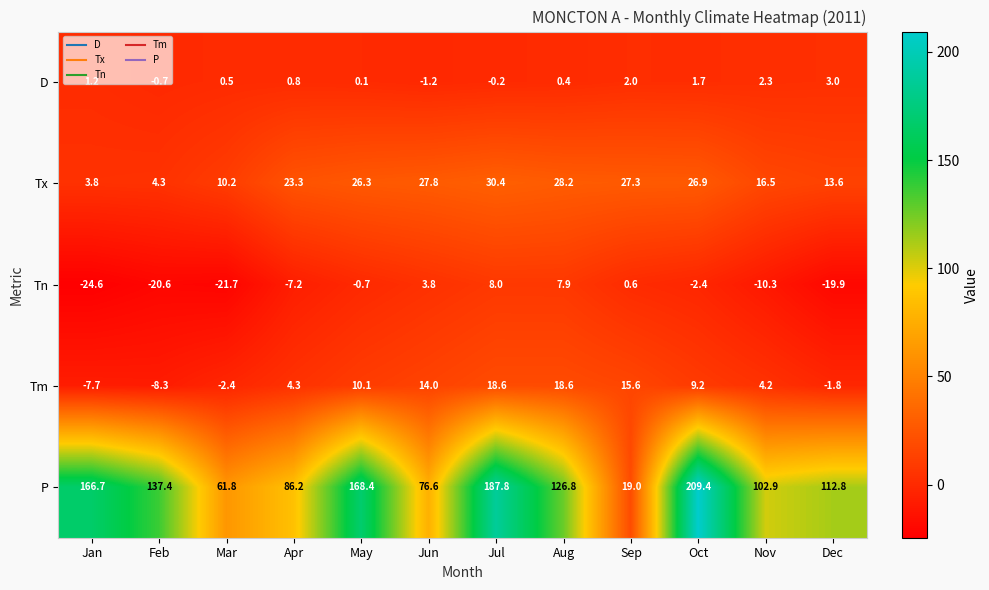

What is the smallest value displayed?

-24.6